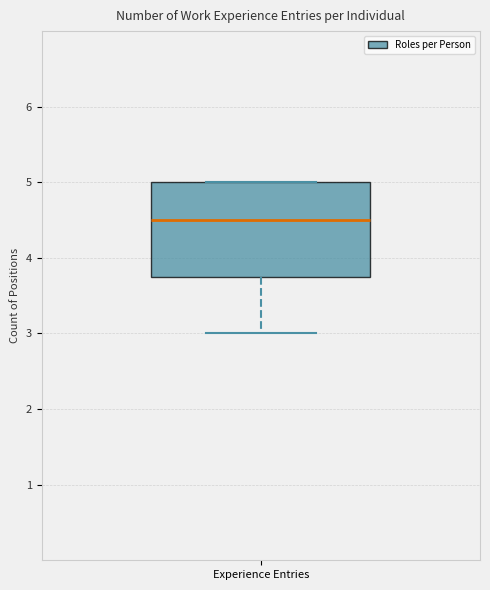

Transcribe this box plot: give where the median line is, the range the box spans, and where the two whiskers end, as read against the y-axis. The values are not printed on the chart, so give them approximately, as read against the axis.

median 4.5, box 3.8 to 5.0, whiskers 3.0 to 5.0